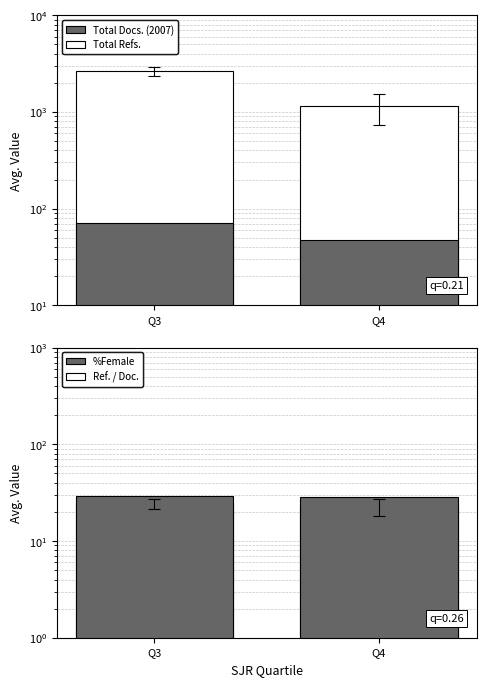

Which category has the highest value in the Ref. / Doc. series?

Q3